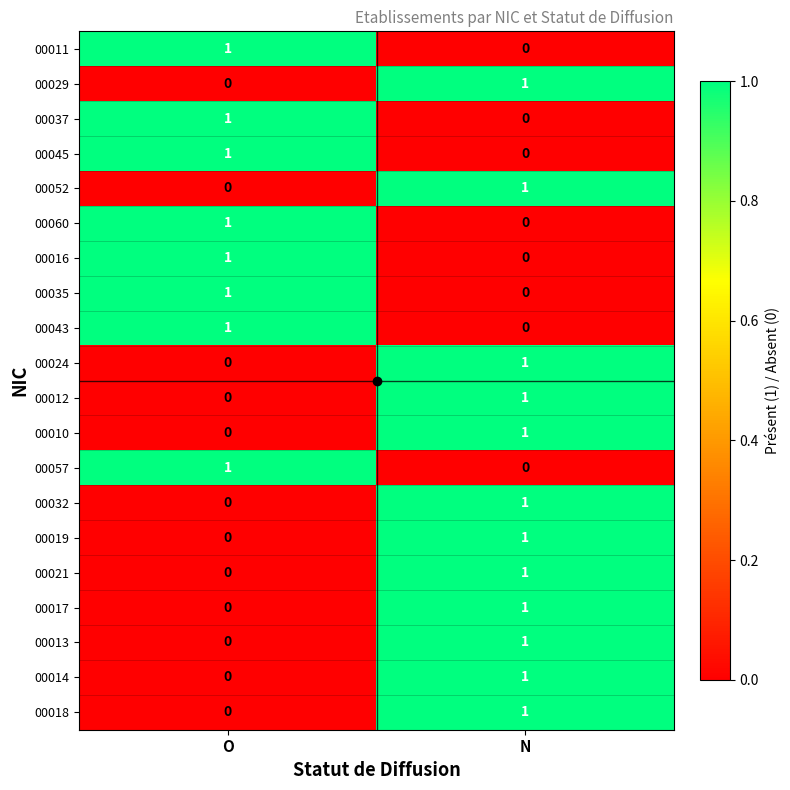

At which label does 00057 reach its minimum?

N